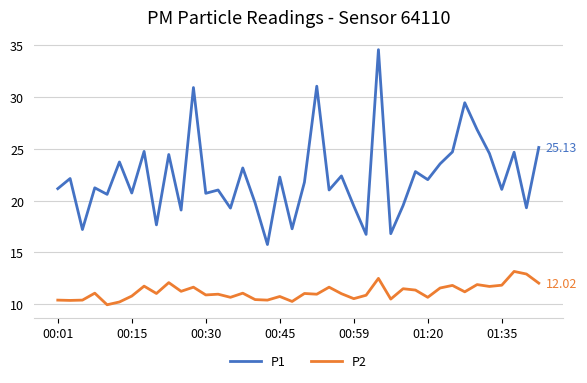

Rank the series by their average value, from highest to lowest.

P1, P2